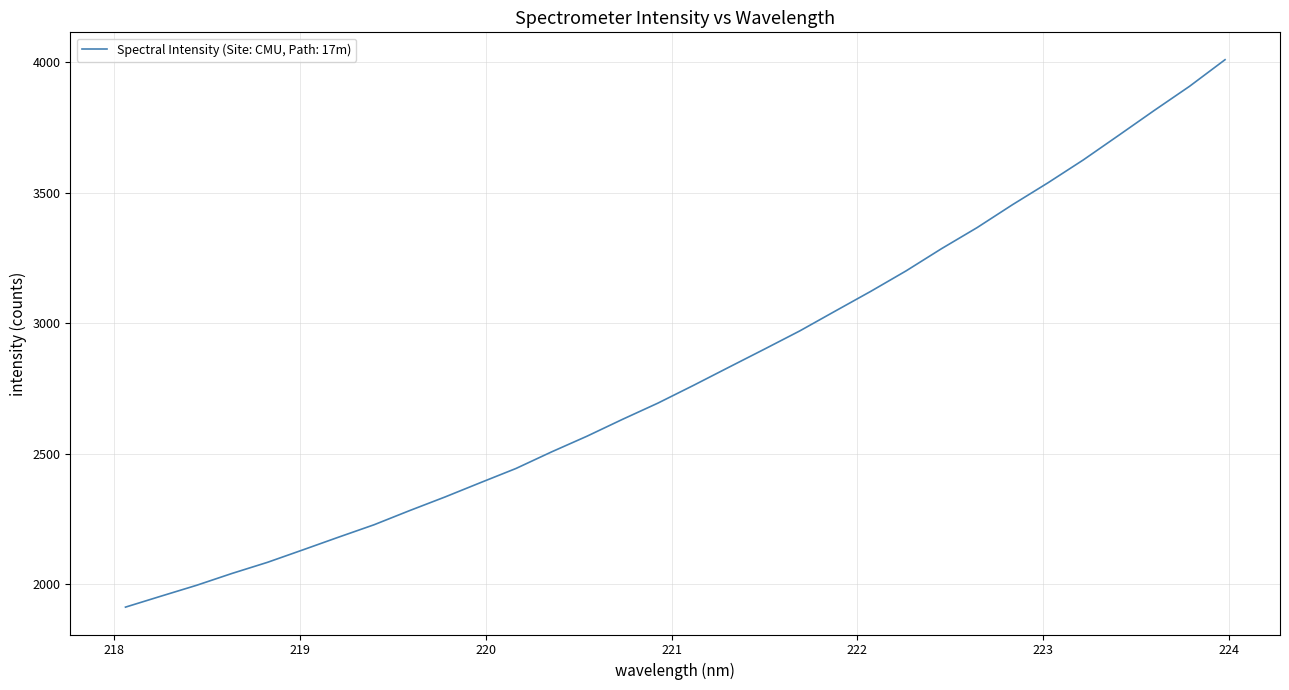

What is the minimum value shown in the chart?

1911.5